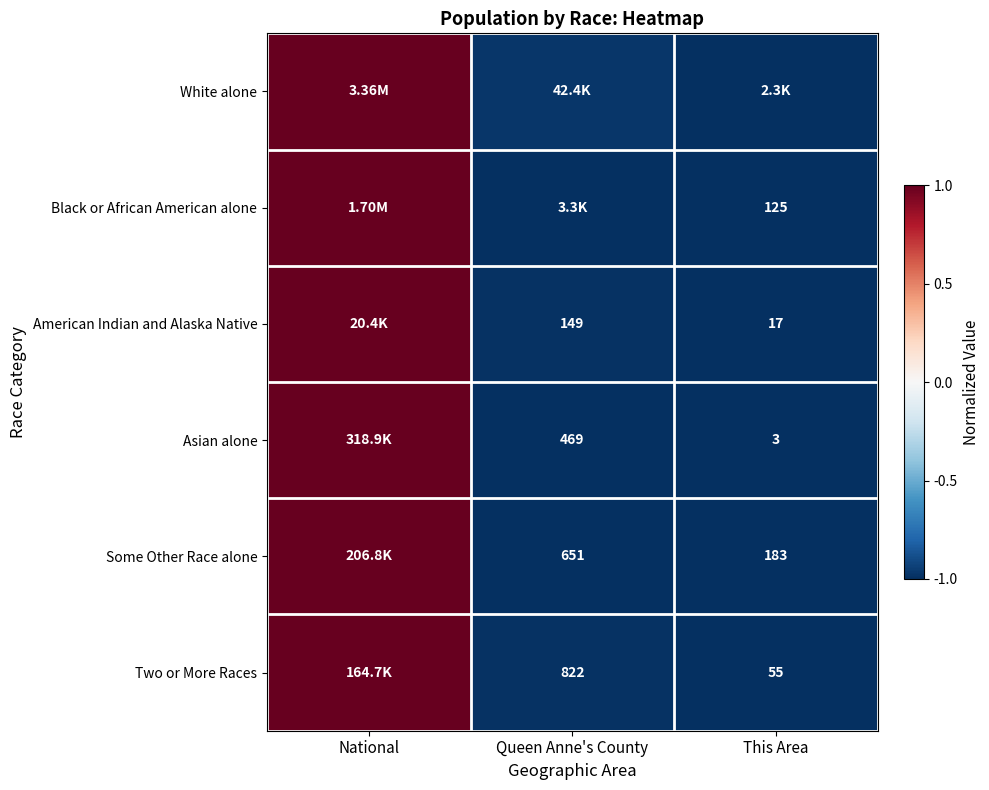

Is the value of American Indian and Alaska Native at Queen Anne's County greater than the value of Black or African American alone at This Area?

Yes